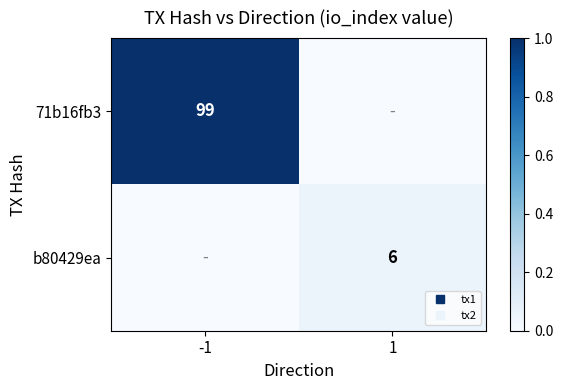

The value of 71b16fb3 at 1 is 0.7. True or false?

False